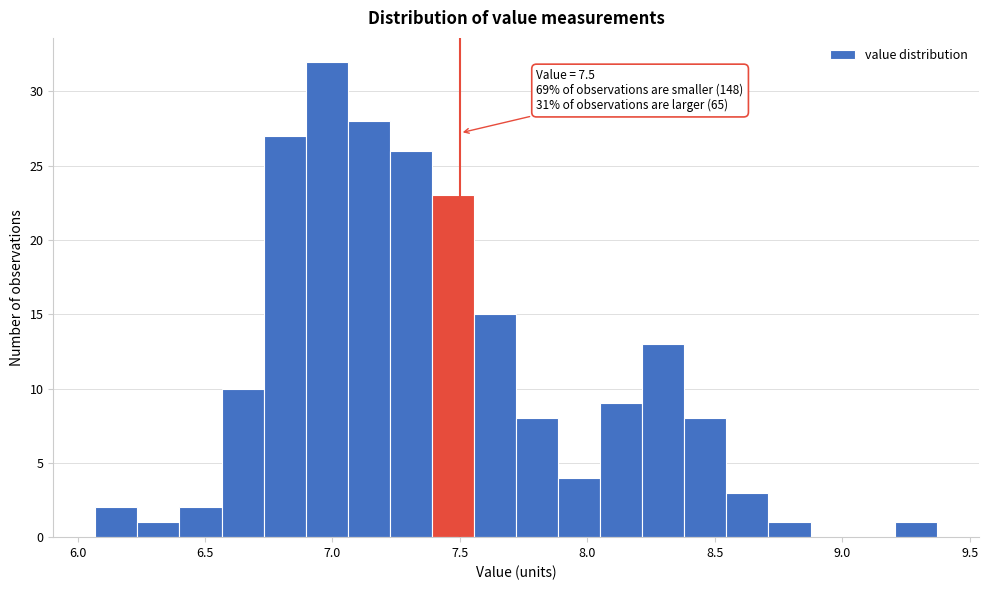

Around what value on the x-axis is the tallest bar? Give the approximate position of its centre, as read against the axis.

7.00